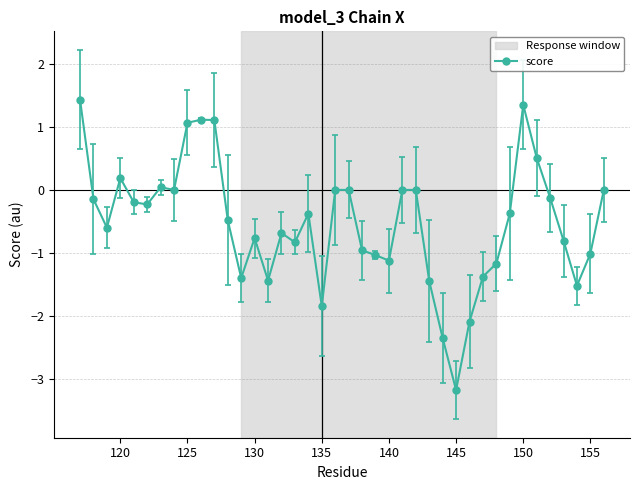

What is the minimum value shown in the chart?

-3.2